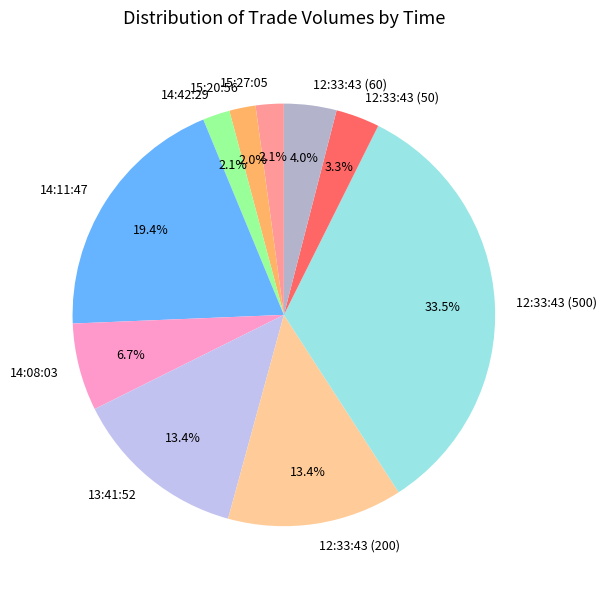

What is the ratio of the value at 12:33:43 (60) to the value at 12:33:43 (500)?

0.1